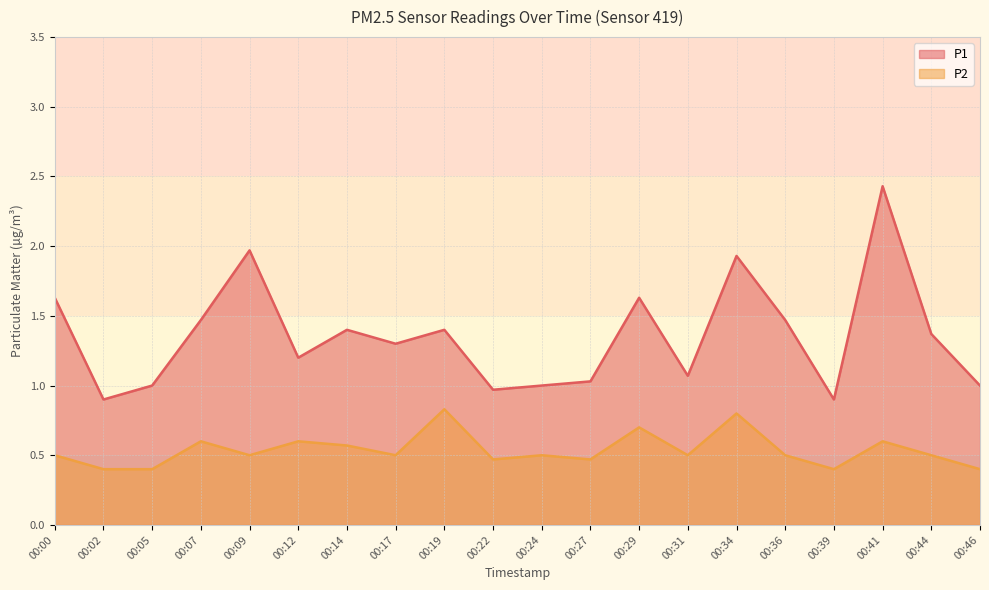

Rank the series by their average value, from highest to lowest.

P1, P2